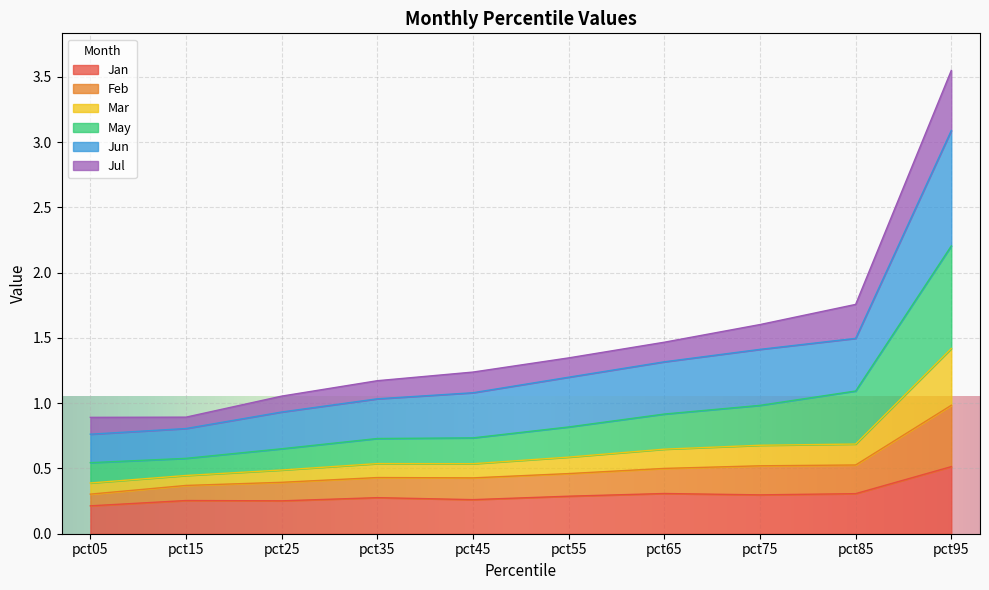

The Jun series shows 0.5 at pct25. True or false?

False